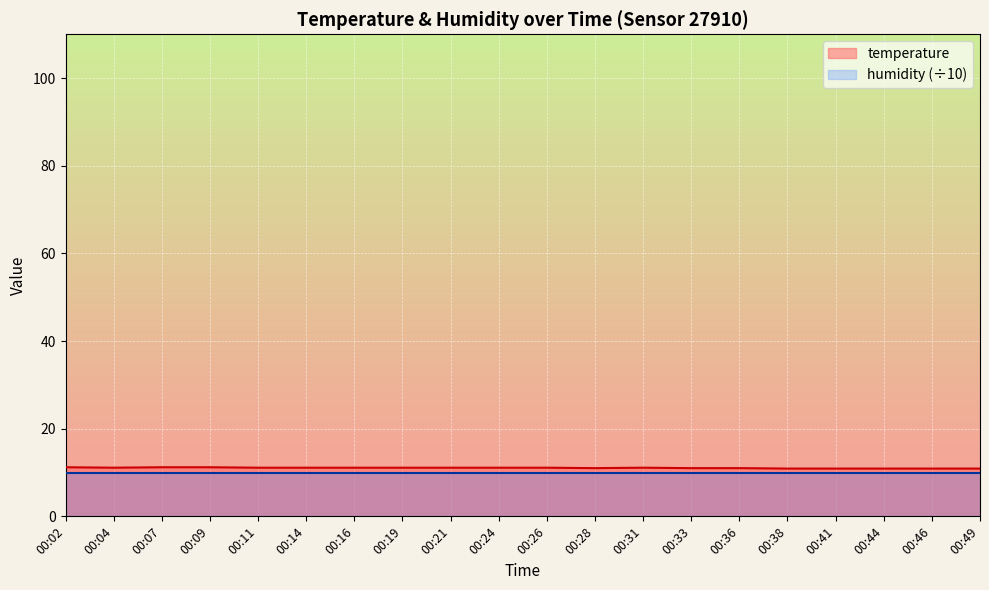

True or false: there are more than 1 points higher than both neighbors.

False